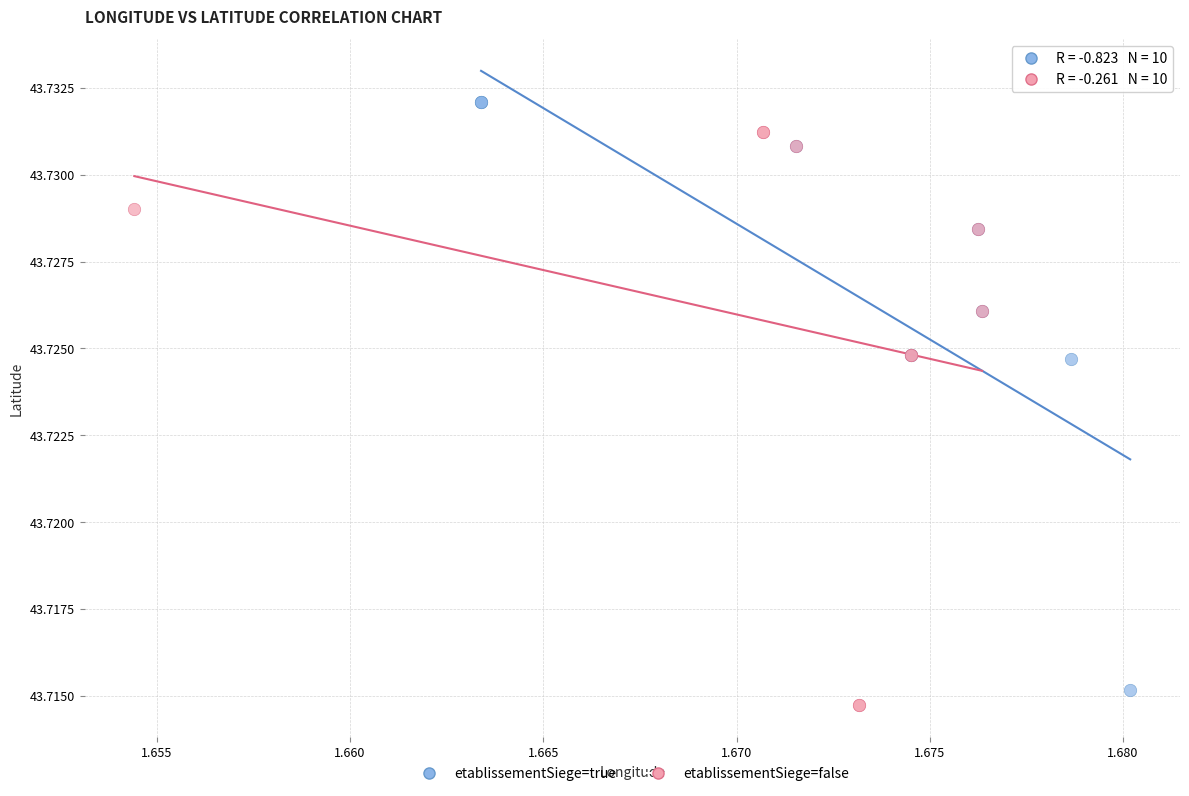

Which series contains the highest Y value?

etablissementSiege=true